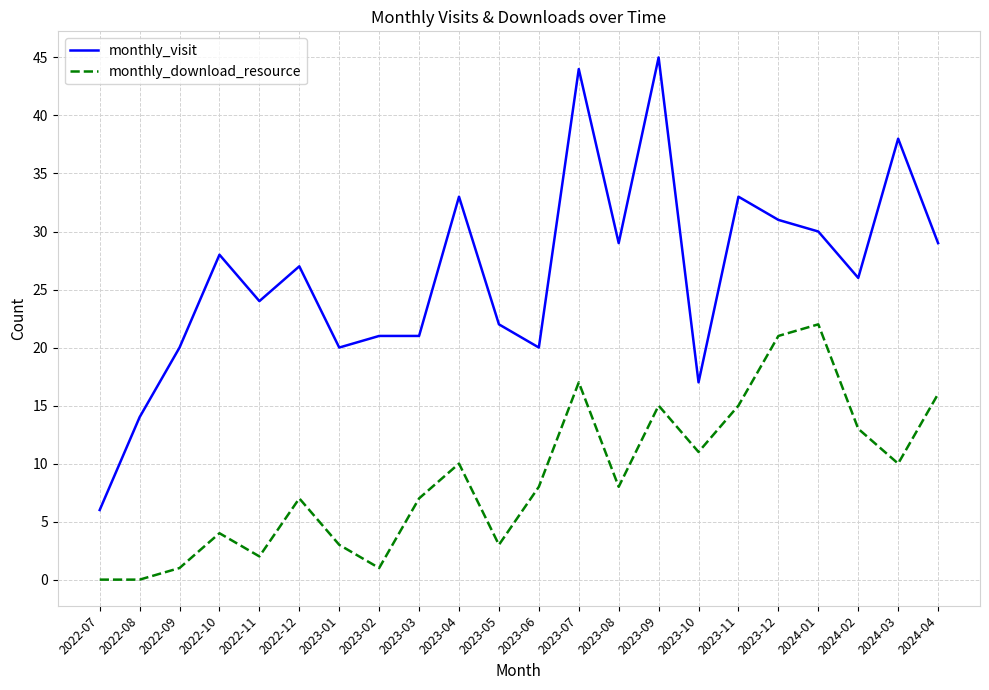

What is the greatest value displayed?

45